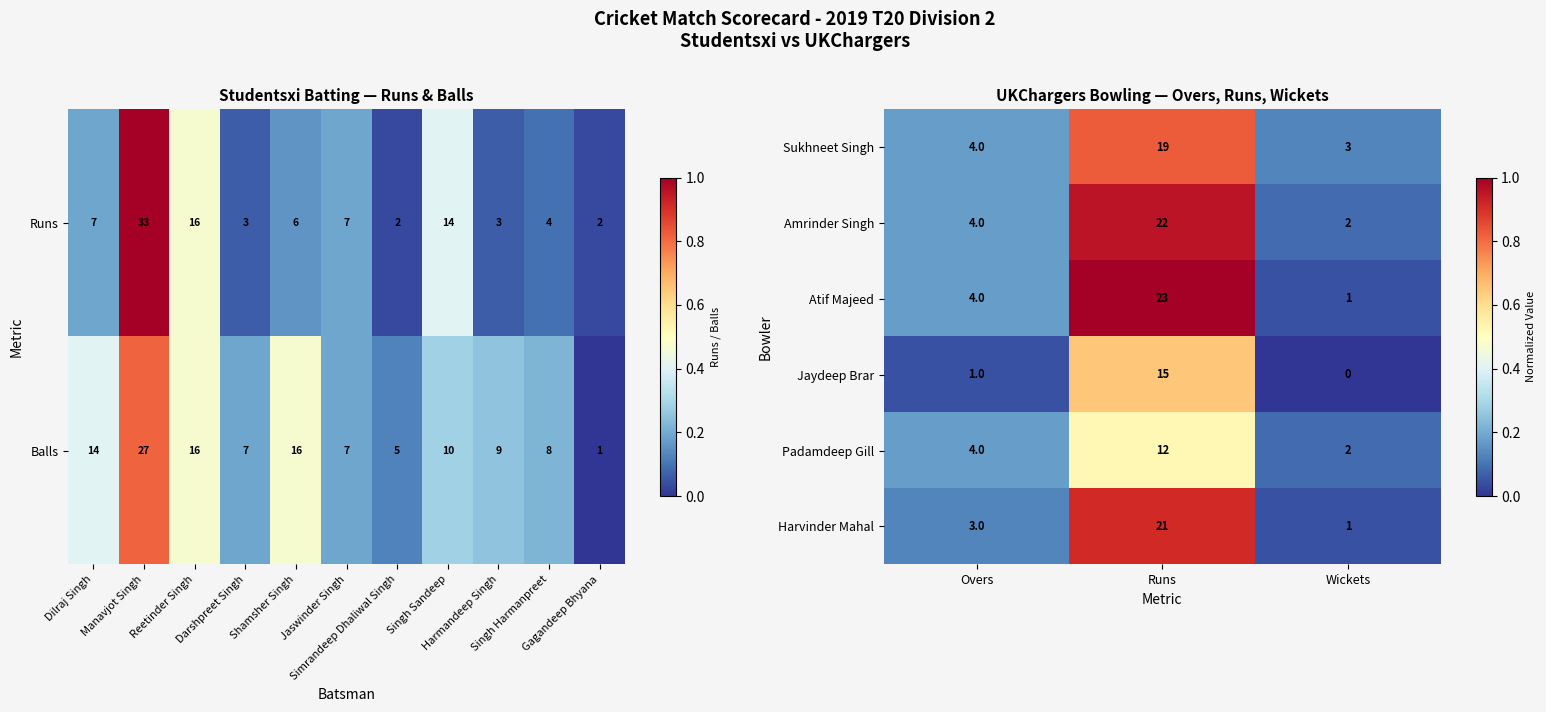

Which category has the lowest value in the Jaydeep Brar series?

Wickets